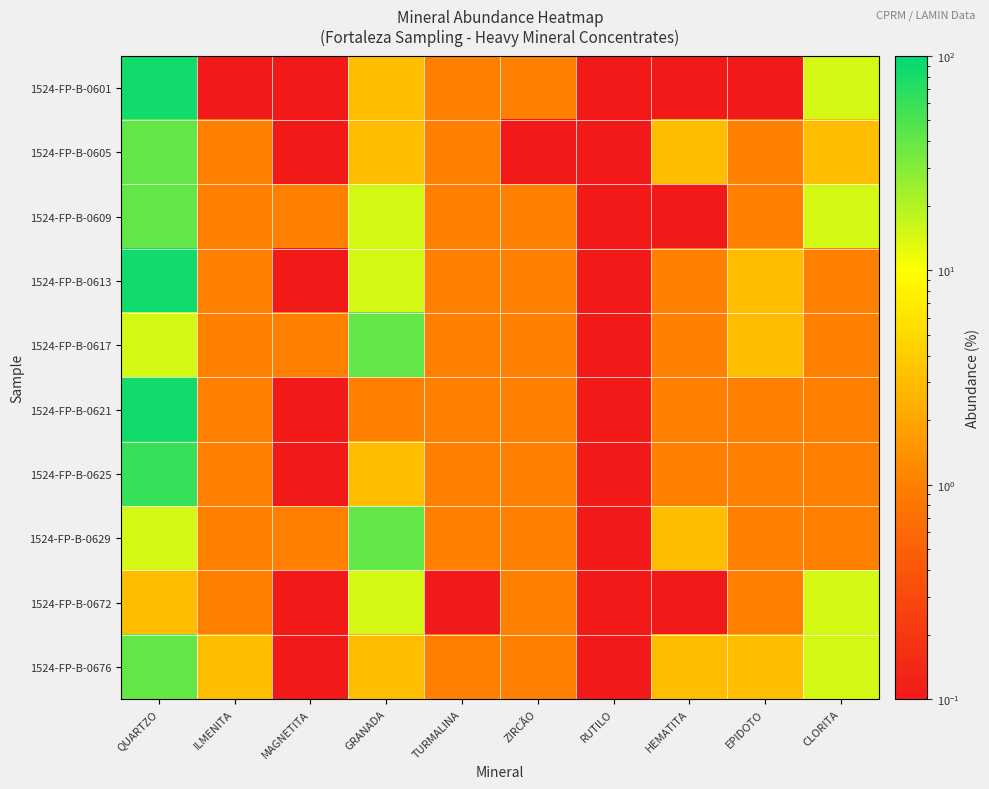

Reading right to left, list all the values displayed in this chart.

1524-FP-B-0601: CLORITA=15.0	EPIDOTO=0.1	HEMATITA=0.1	RUTILO=0.1	ZIRCÃO=1.0	TURMALINA=1.0	GRANADA=3.0	MAGNETITA=0.1	ILMENITA=0.1	QUARTZO=85.0
1524-FP-B-0605: CLORITA=3.0	EPIDOTO=1.0	HEMATITA=3.0	RUTILO=0.1	ZIRCÃO=0.1	TURMALINA=1.0	GRANADA=3.0	MAGNETITA=0.1	ILMENITA=1.0	QUARTZO=40.0
1524-FP-B-0609: CLORITA=15.0	EPIDOTO=1.0	HEMATITA=0.1	RUTILO=0.1	ZIRCÃO=1.0	TURMALINA=1.0	GRANADA=15.0	MAGNETITA=1.0	ILMENITA=1.0	QUARTZO=40.0
1524-FP-B-0613: CLORITA=1.0	EPIDOTO=3.0	HEMATITA=1.0	RUTILO=0.1	ZIRCÃO=1.0	TURMALINA=1.0	GRANADA=15.0	MAGNETITA=0.1	ILMENITA=1.0	QUARTZO=85.0
1524-FP-B-0617: CLORITA=1.0	EPIDOTO=3.0	HEMATITA=1.0	RUTILO=0.1	ZIRCÃO=1.0	TURMALINA=1.0	GRANADA=40.0	MAGNETITA=1.0	ILMENITA=1.0	QUARTZO=15.0
1524-FP-B-0621: CLORITA=1.0	EPIDOTO=1.0	HEMATITA=1.0	RUTILO=0.1	ZIRCÃO=1.0	TURMALINA=1.0	GRANADA=1.0	MAGNETITA=0.1	ILMENITA=1.0	QUARTZO=85.0
1524-FP-B-0625: CLORITA=1.0	EPIDOTO=1.0	HEMATITA=1.0	RUTILO=0.1	ZIRCÃO=1.0	TURMALINA=1.0	GRANADA=3.0	MAGNETITA=0.1	ILMENITA=1.0	QUARTZO=60.0
1524-FP-B-0629: CLORITA=1.0	EPIDOTO=1.0	HEMATITA=3.0	RUTILO=0.1	ZIRCÃO=1.0	TURMALINA=1.0	GRANADA=40.0	MAGNETITA=1.0	ILMENITA=1.0	QUARTZO=15.0
1524-FP-B-0672: CLORITA=15.0	EPIDOTO=1.0	HEMATITA=0.1	RUTILO=0.1	ZIRCÃO=1.0	TURMALINA=0.1	GRANADA=15.0	MAGNETITA=0.1	ILMENITA=1.0	QUARTZO=3.0
1524-FP-B-0676: CLORITA=15.0	EPIDOTO=3.0	HEMATITA=3.0	RUTILO=0.1	ZIRCÃO=1.0	TURMALINA=1.0	GRANADA=3.0	MAGNETITA=0.1	ILMENITA=3.0	QUARTZO=40.0